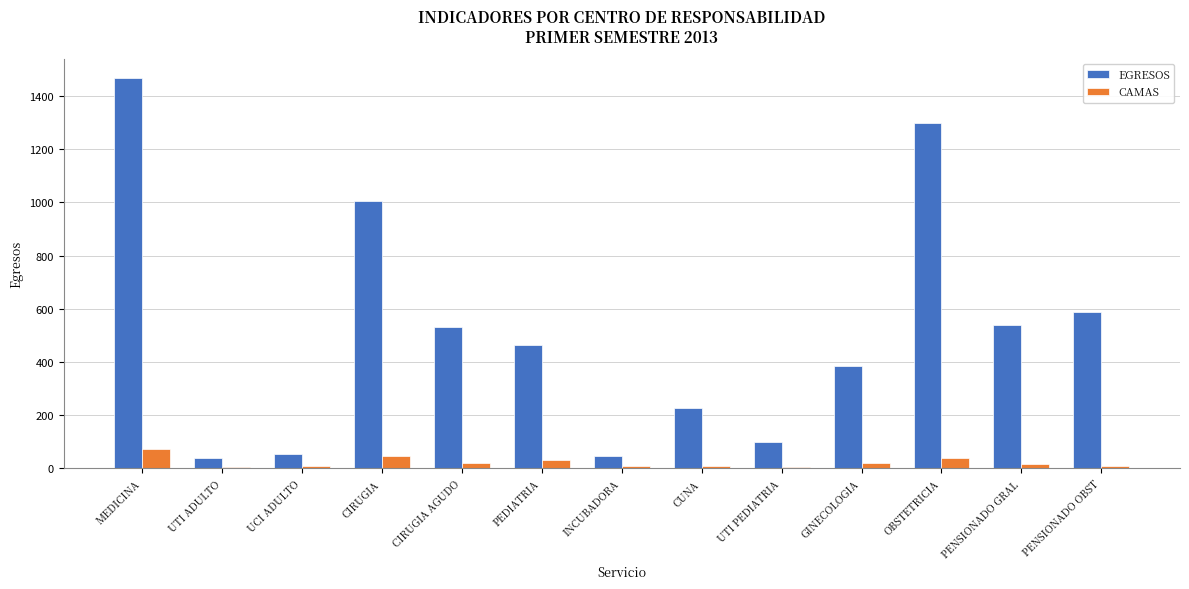

Where does the CAMAS series first go above 16?

MEDICINA